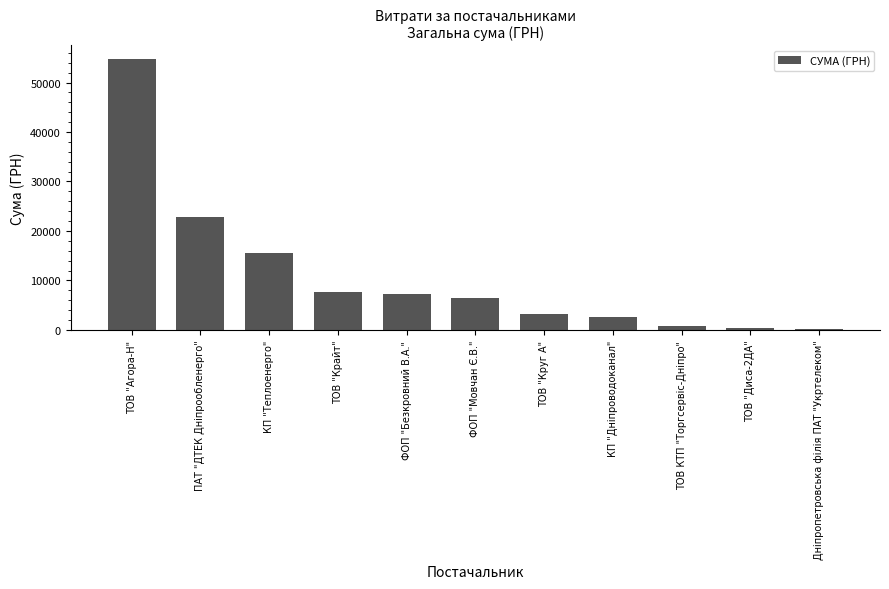

At which label is the value closest to 27451?

ПАТ "ДТЕК Дніпрообленерго"